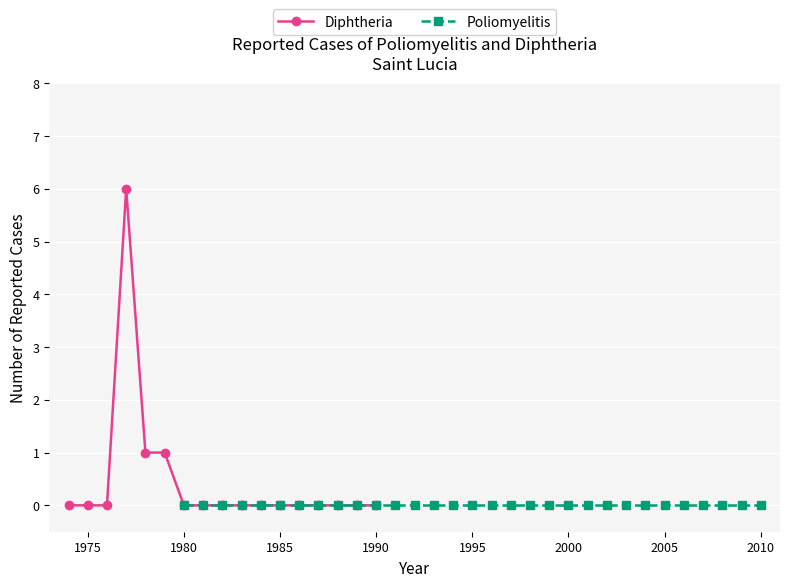

Does the chart display data point markers on the line(s)?

Yes